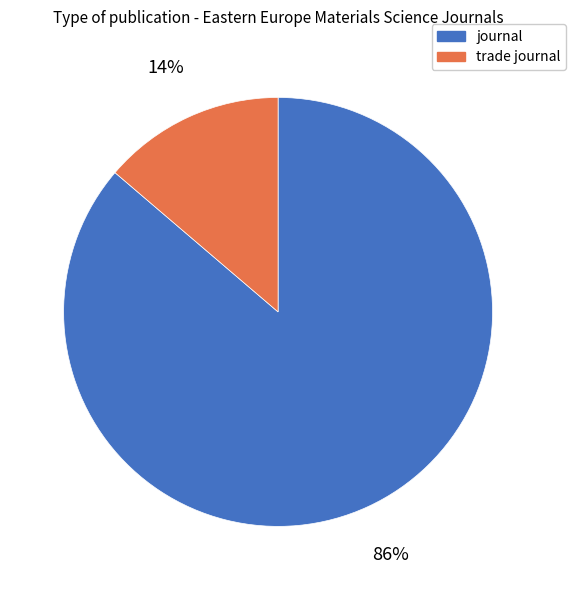

To the nearest percent, what portion does journal represent?

86%